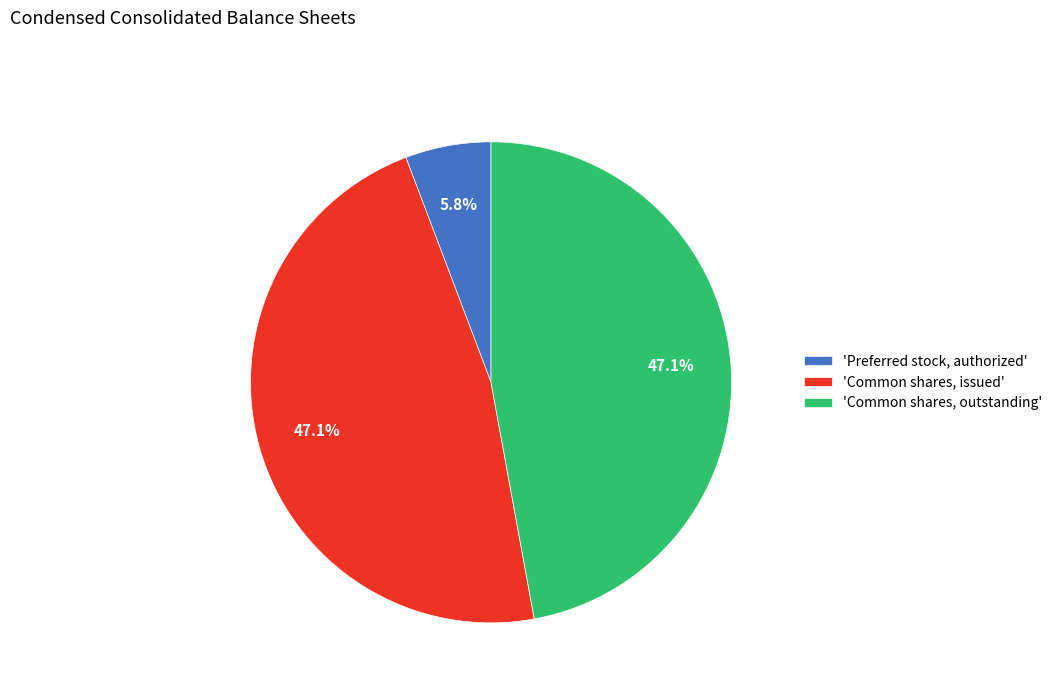

Which category has the smallest portion of the pie?

'Preferred stock, authorized'